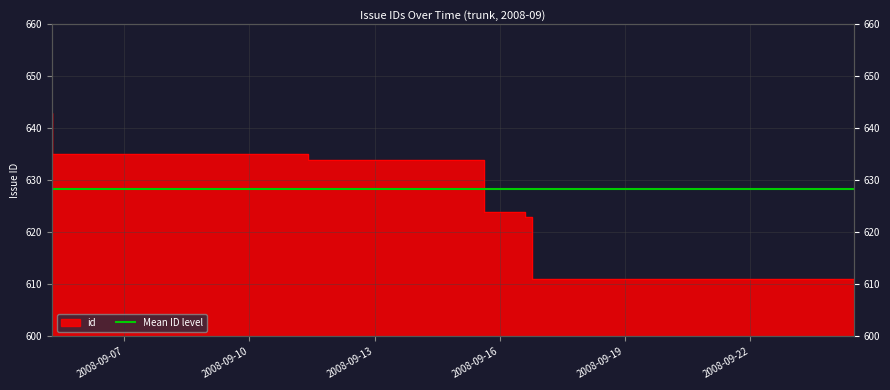

At which label does the data first exceed 634?

2008-09-05